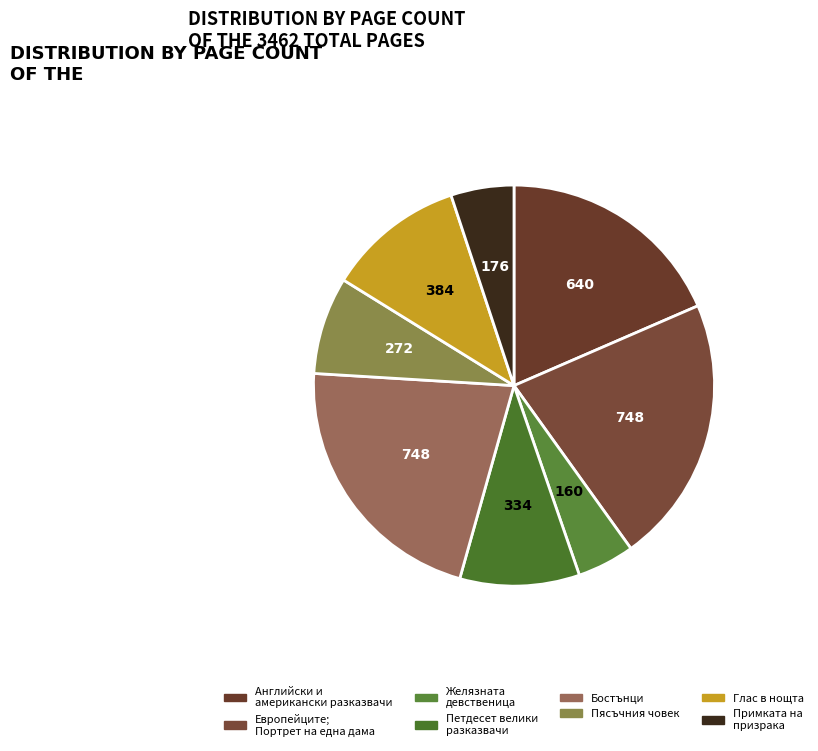

Do Пясъчния човек and Английски и американски разказвачи together represent more than half of the pie?

No